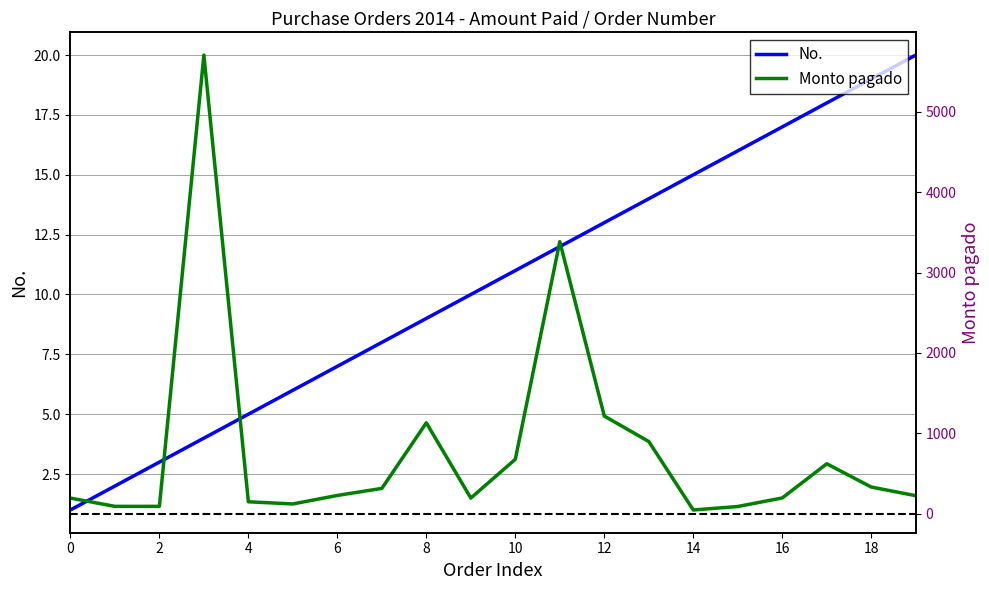

Where does the No. series first go above 11?

11